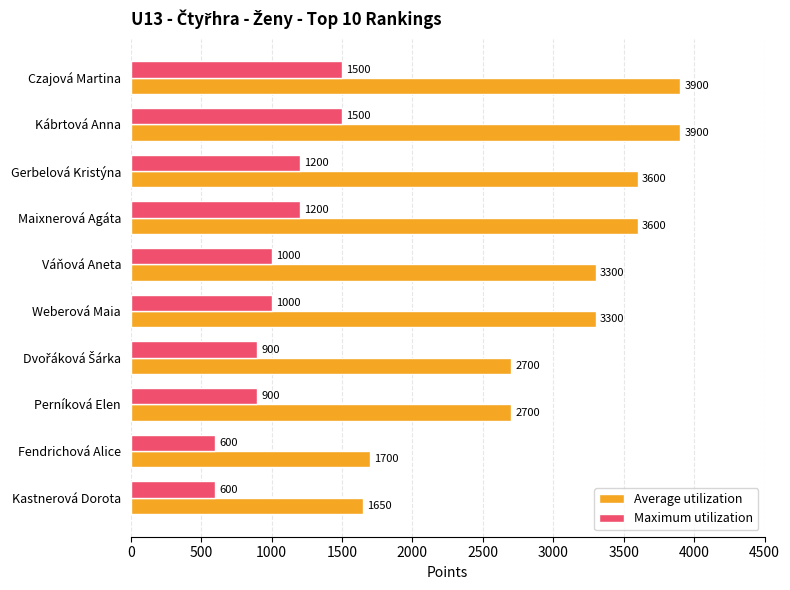

Between Kábrtová Anna and Perníková Elen, which series saw the biggest shift?

Average utilization